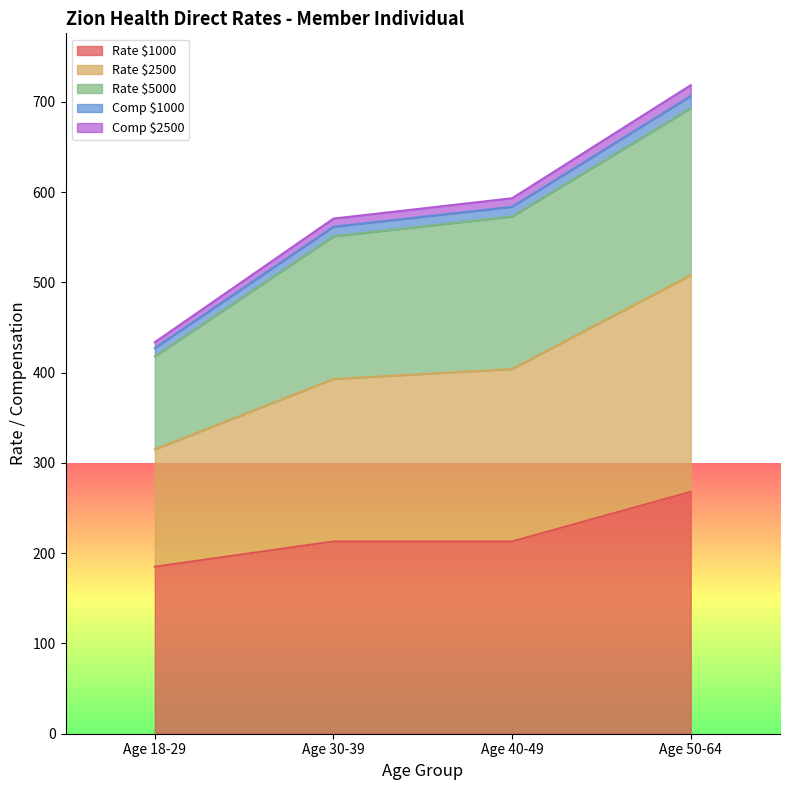

At which category is the sum across all series the highest?

Age 50-64